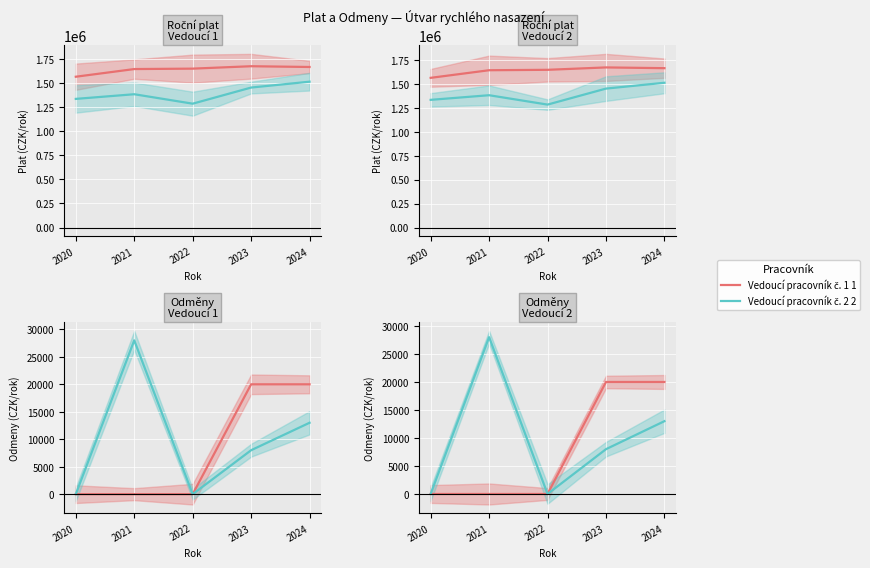

Between 2020 and 2022, which is larger?

2020